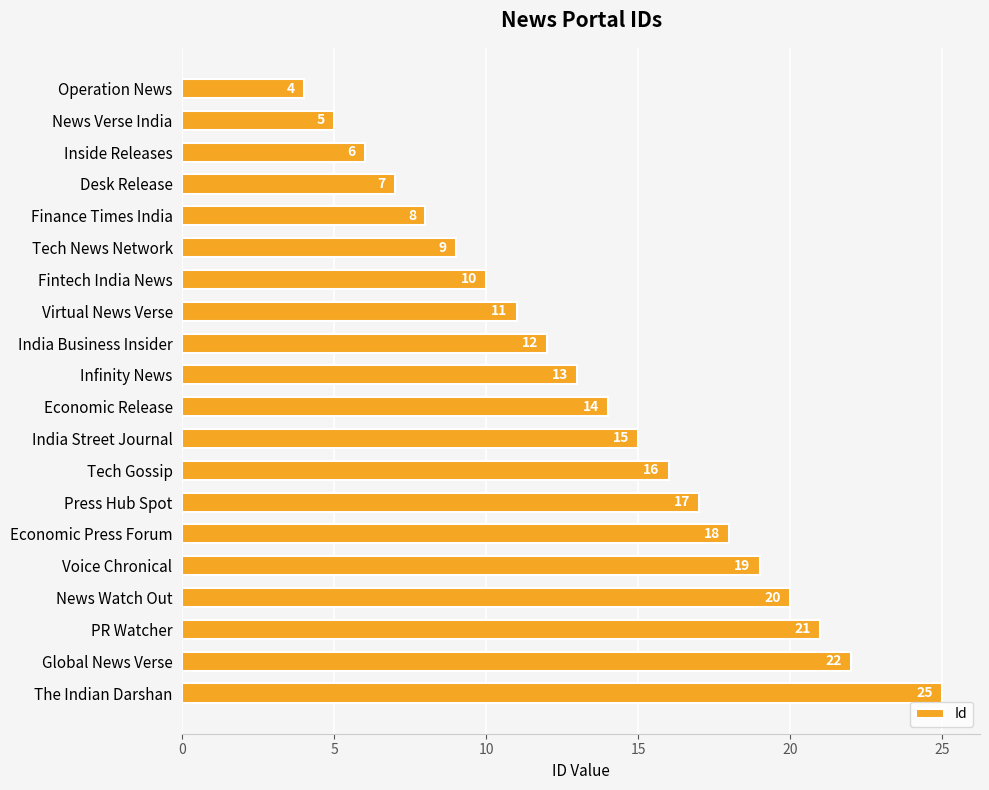

What is the label of the 8th bar from the top?

Virtual News Verse